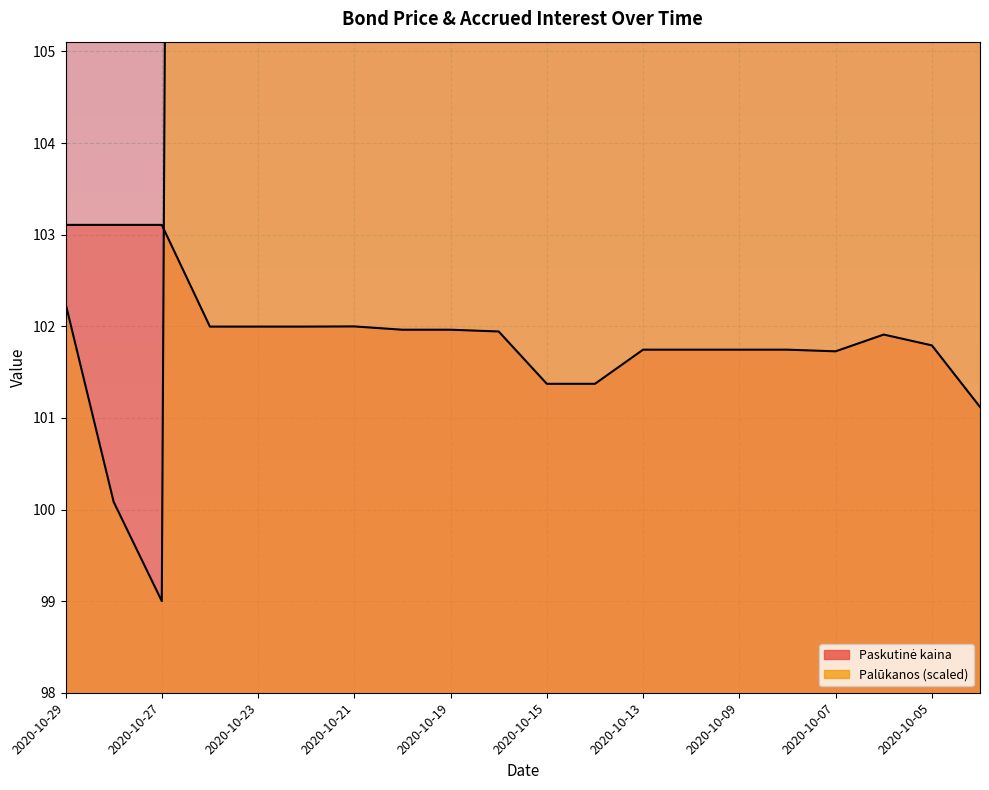

Reading left to right, extract all data points from this chart.

Paskutinė kaina: 2020-10-29=103.1	2020-10-28=103.1	2020-10-27=103.1	2020-10-26=102.0	2020-10-23=102.0	2020-10-22=102.0	2020-10-21=102.0	2020-10-20=102.0	2020-10-19=102.0	2020-10-16=101.9	2020-10-15=101.4	2020-10-14=101.4	2020-10-13=101.7	2020-10-12=101.7	2020-10-09=101.7	2020-10-08=101.7	2020-10-07=101.7	2020-10-06=101.9	2020-10-05=101.8	2020-10-02=101.1
Palūkanos: 2020-10-29=102.3	2020-10-28=100.1	2020-10-27=99.0	2020-10-26=195.4	2020-10-23=194.3	2020-10-22=193.2	2020-10-21=190.0	2020-10-20=188.9	2020-10-19=187.8	2020-10-16=186.8	2020-10-15=185.7	2020-10-14=182.4	2020-10-13=181.3	2020-10-12=180.3	2020-10-09=179.2	2020-10-08=178.1	2020-10-07=174.8	2020-10-06=173.7	2020-10-05=172.7	2020-10-02=171.6